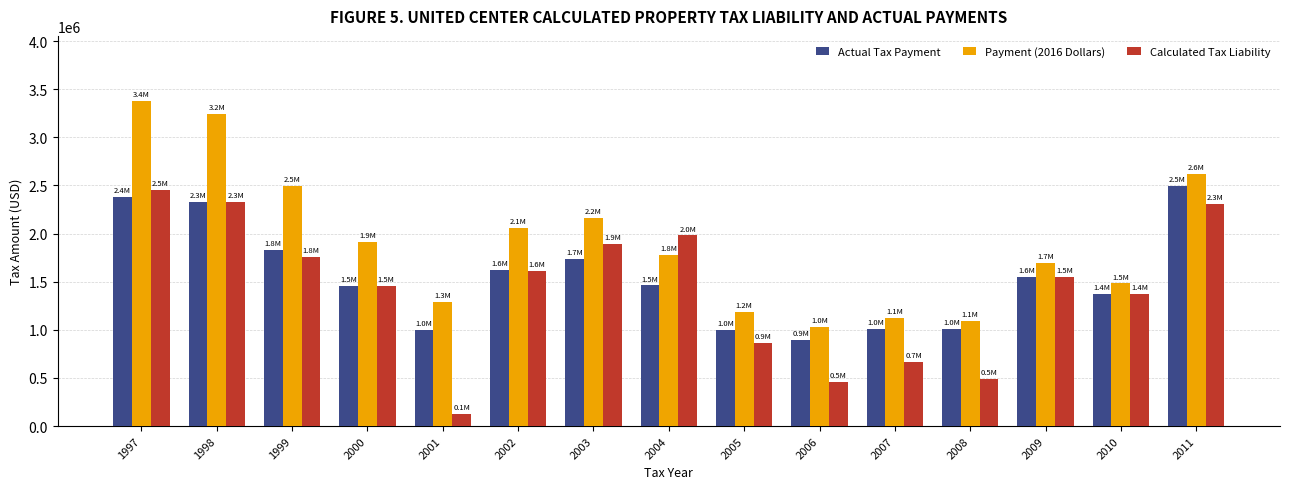

List the series in order of their overall mean, lowest first.

Calculated Tax Liability, Actual Tax Payment, Payment (2016 Dollars)